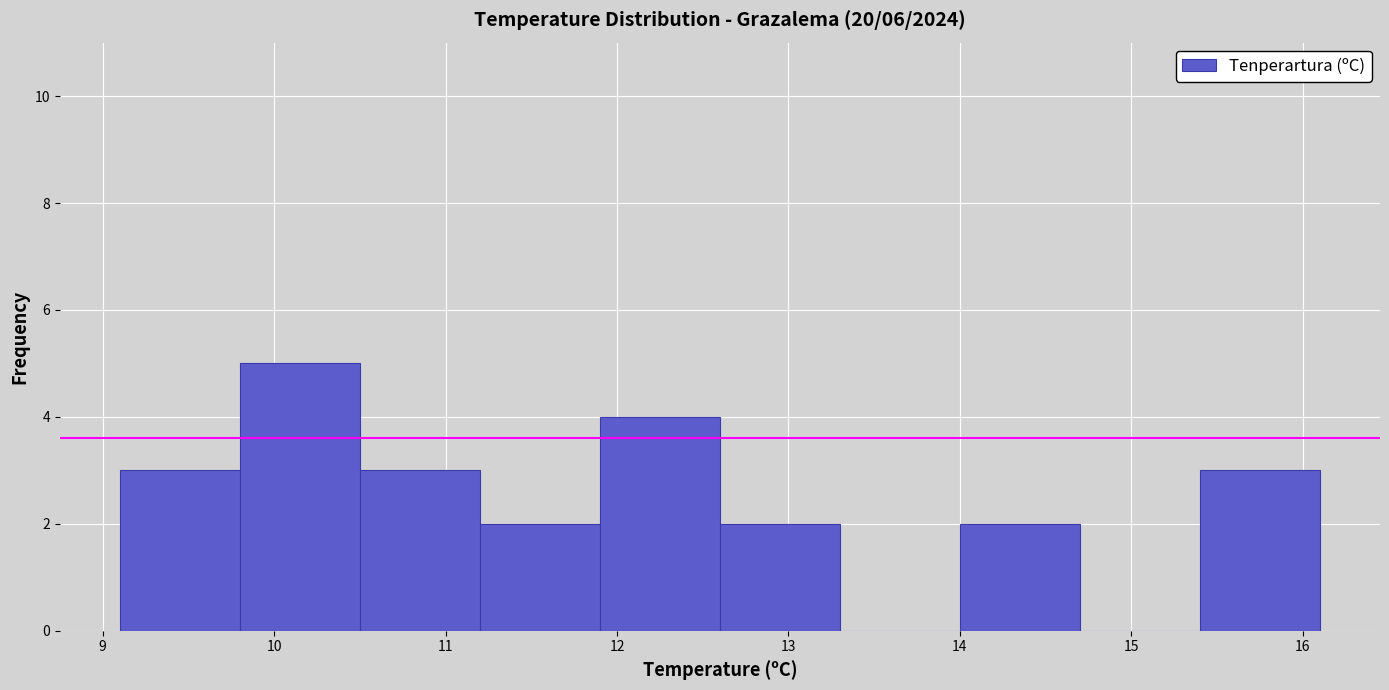

Over which range of the x-axis is the bar tallest?

9.8 to 10.5